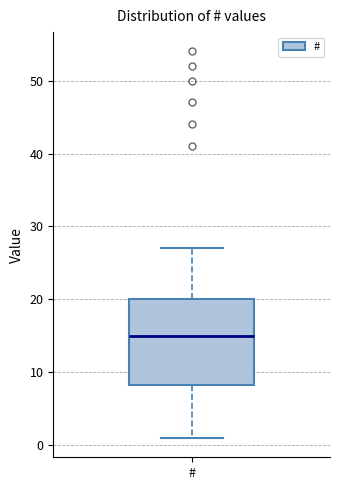

Where is the upper edge of the box for # on the y-axis? The values are not printed on the chart, so give them approximately, as read against the axis.

20